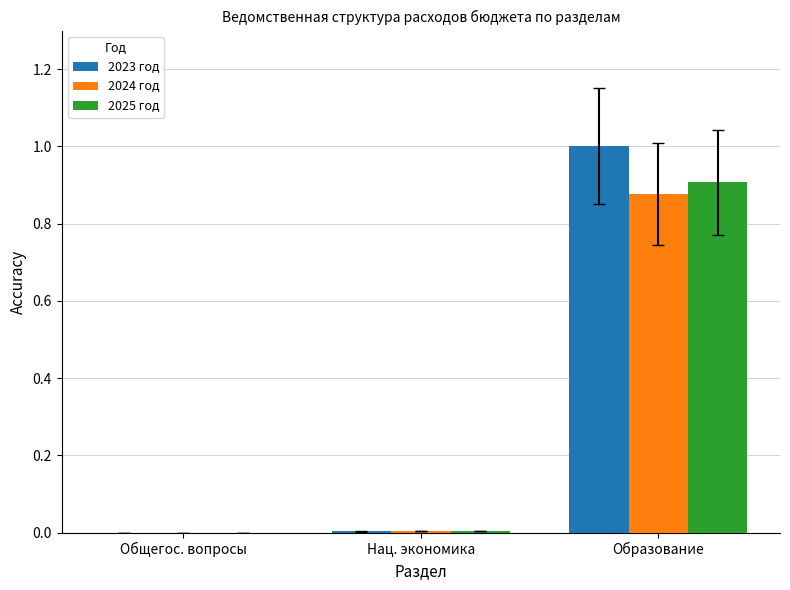

The 2023 год series shows 0.0 at Общегос. вопросы. True or false?

True